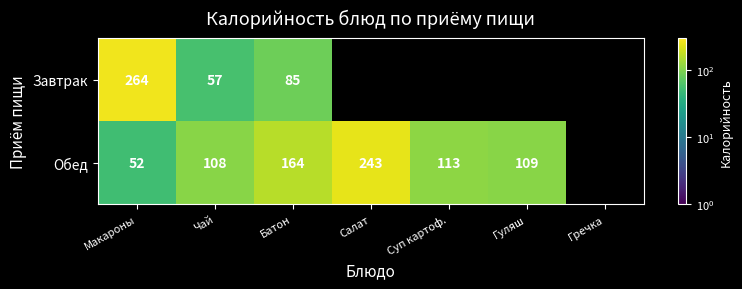

The value of Завтрак at Батон is 59. True or false?

False